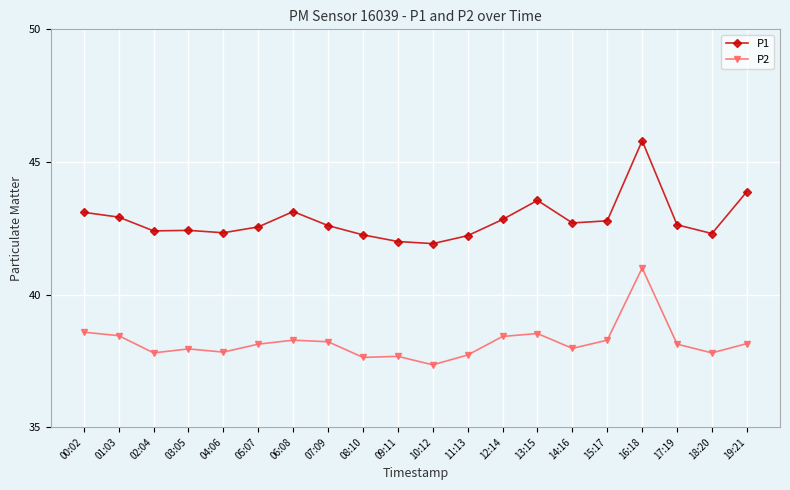

How many categories are shown in the chart?

20